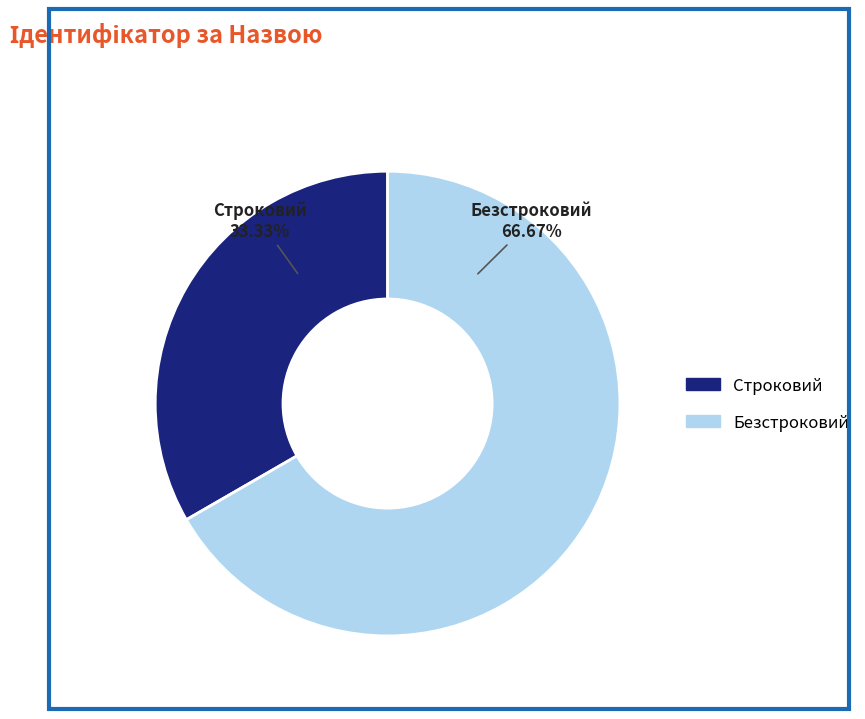

Rank the categories by value from highest to lowest.

Безстроковий, Строковий